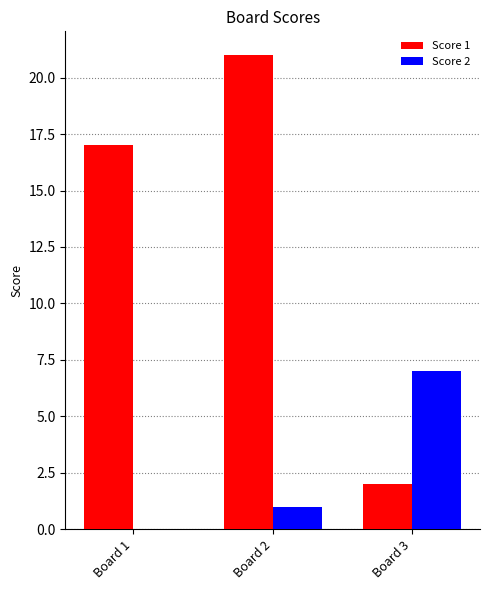

What is the sum of all Score 1 values?

40